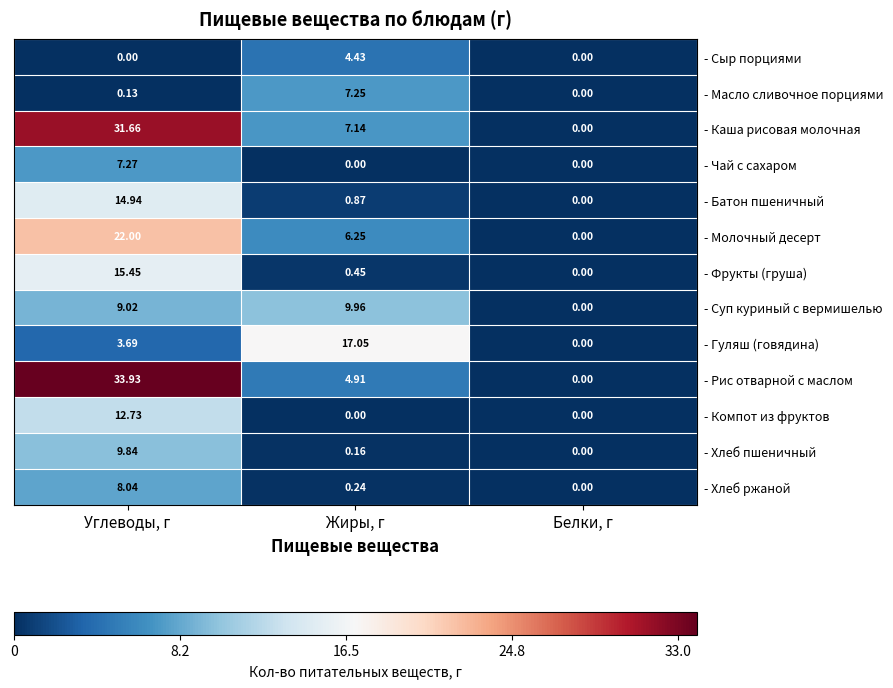

At which category is the sum across all series the highest?

Углеводы, г